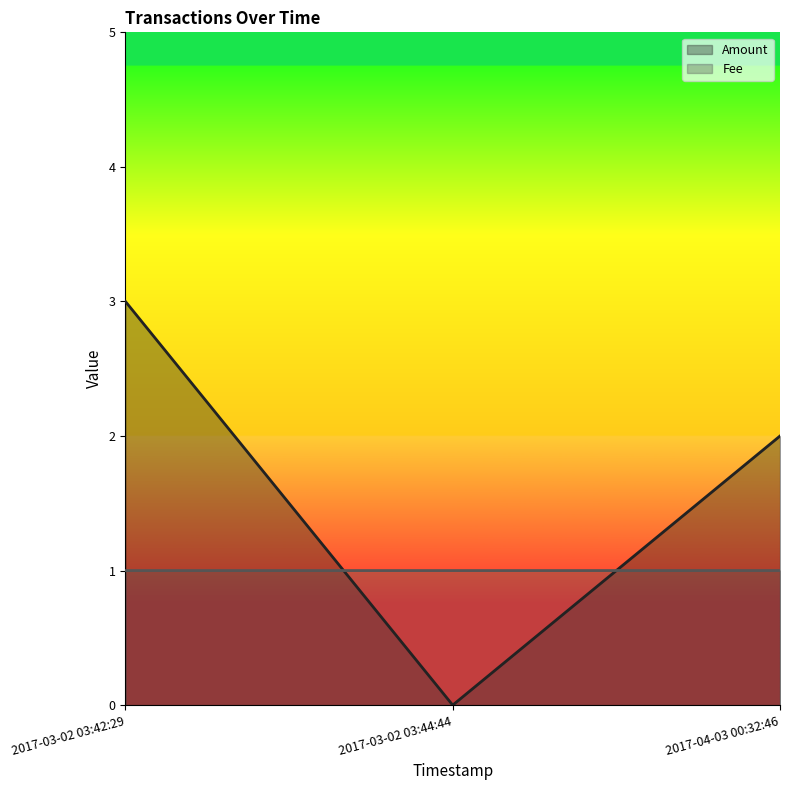

Which series has the widest spread of values?

Amount